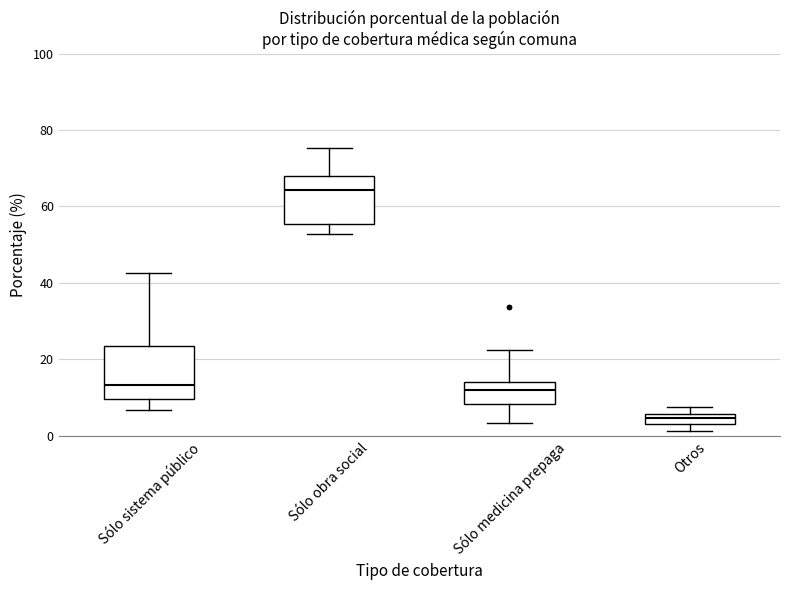

Which box's median line is the lowest?

Otros